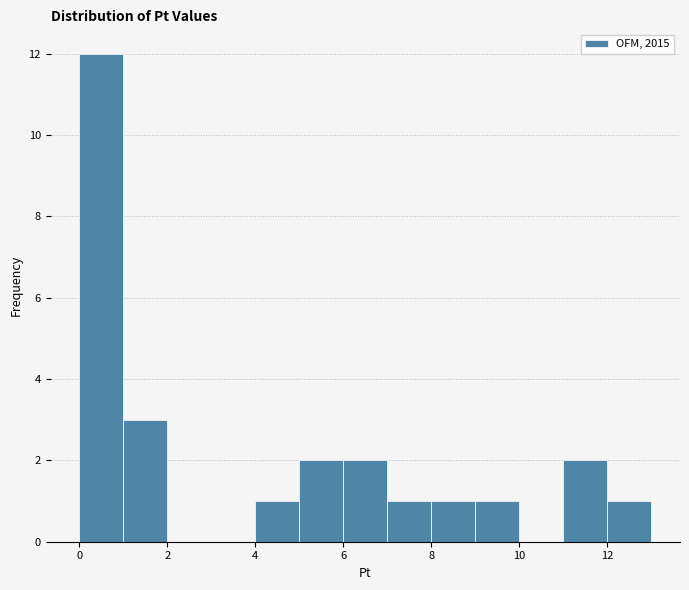

Reading left to right, list every bar in this chart as the range it spans on the x-axis followed by its height. The values are not printed on the chart, so give them approximately, as read against the axis.

0 to 1: 12
1 to 2: 3
2 to 3: 0
3 to 4: 0
4 to 5: 1
5 to 6: 2
6 to 7: 2
7 to 8: 1
8 to 9: 1
9 to 10: 1
10 to 11: 0
11 to 12: 2
12 to 13: 1